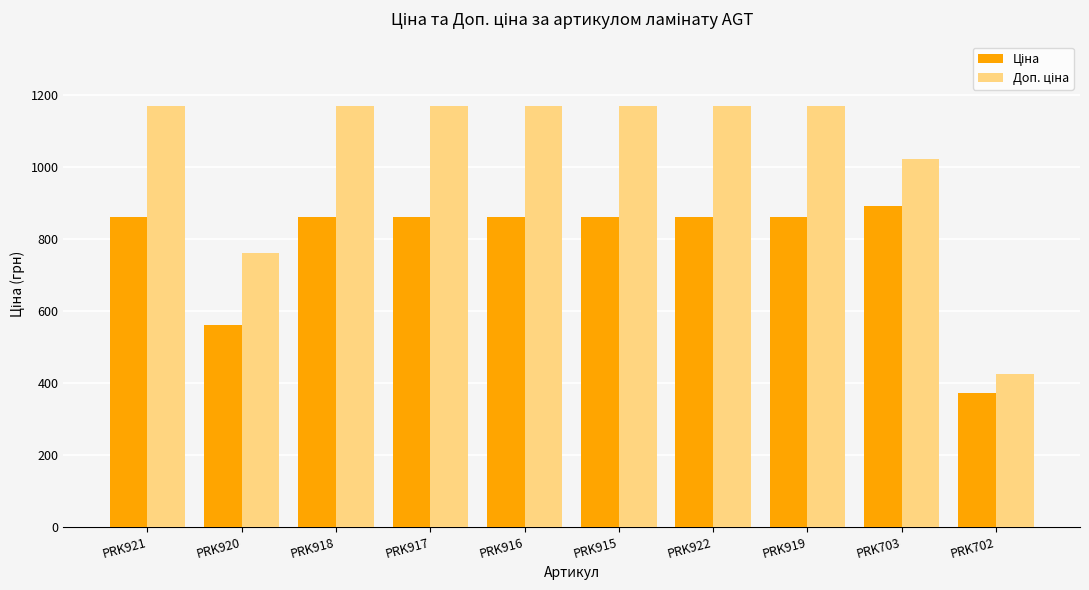

What is the spread (max minus min) of values at PRK702?

54.7